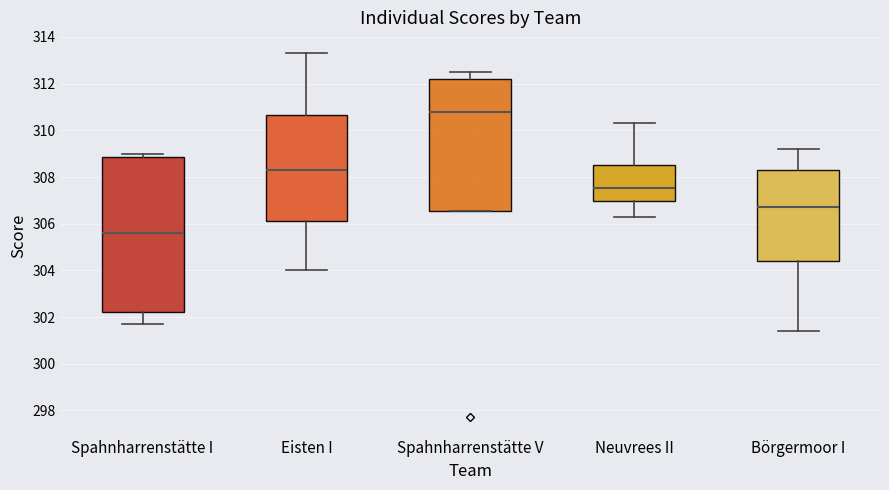

Where does the median line of the box for Spahnharrenstätte V sit on the y-axis? The values are not printed on the chart, so give them approximately, as read against the axis.

310.8